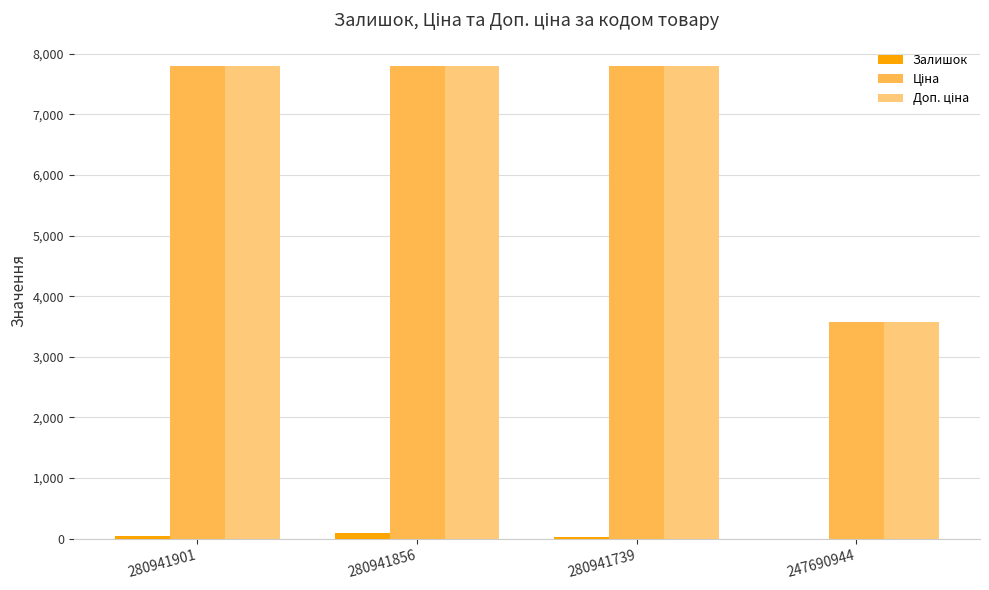

How many Залишок values are between 23 and 102?

3